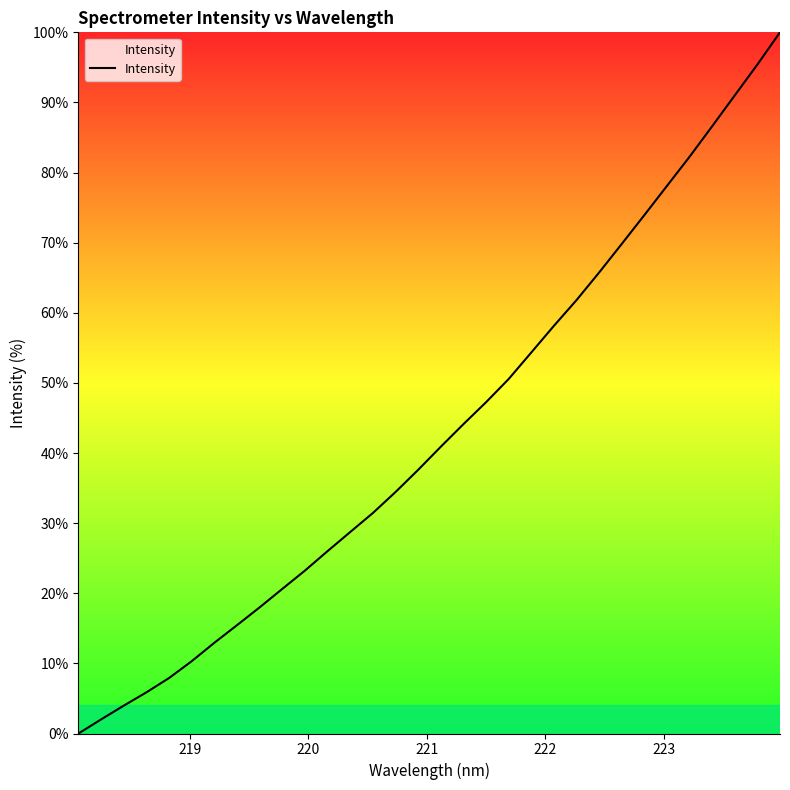

What is the greatest value displayed?

100.0